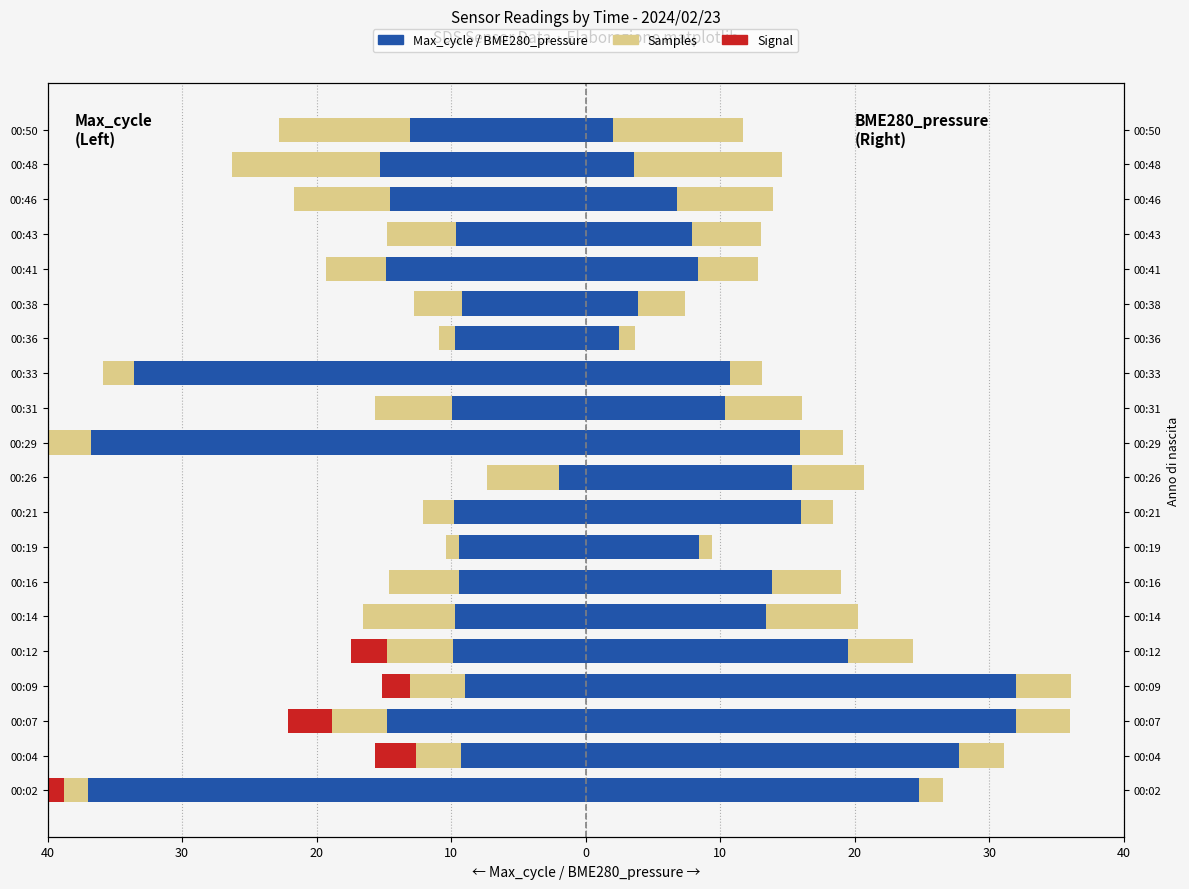

What is the value of the Samples bar at the 3rd from the left?

-4.1